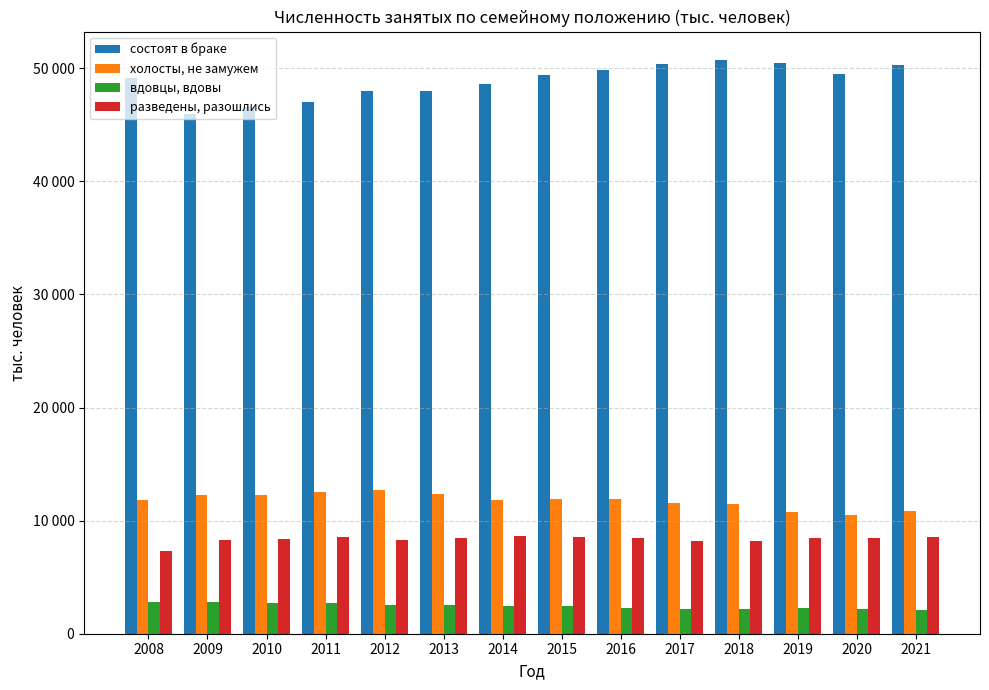

List the labels in order of разведены, разошлись value, largest first.

2014, 2015, 2011, 2021, 2013, 2020, 2019, 2016, 2010, 2009, 2012, 2017, 2018, 2008